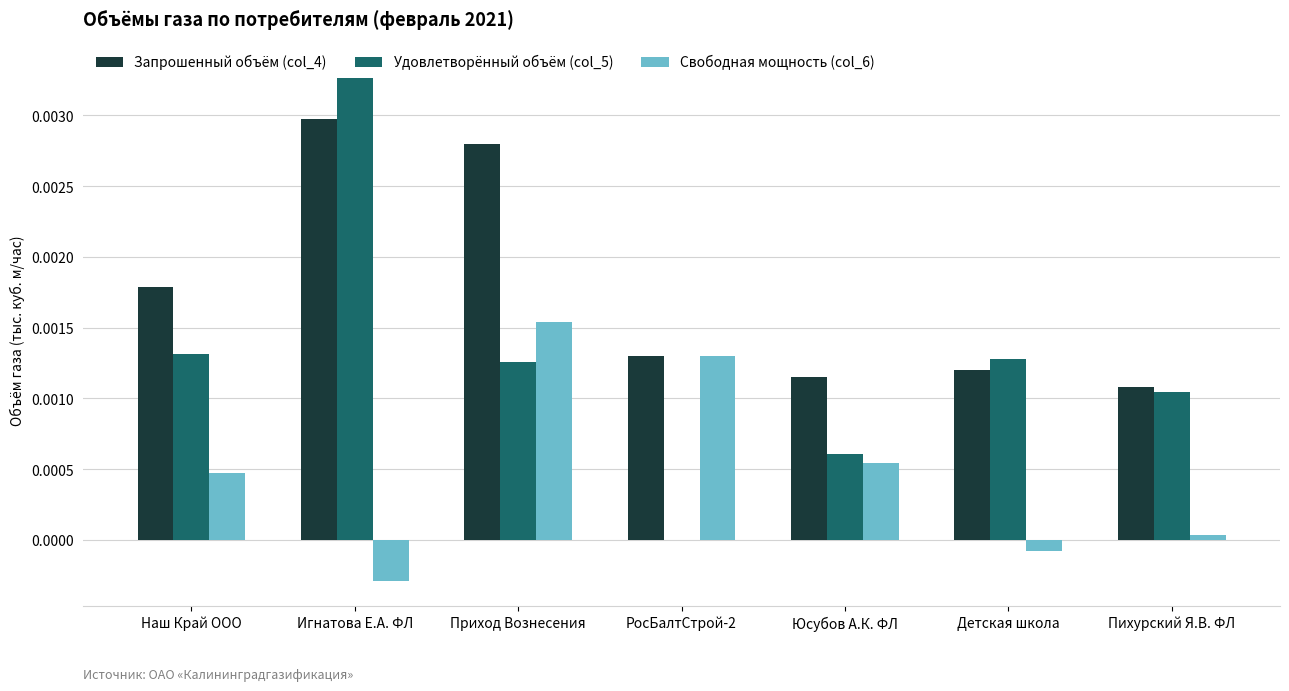

True or false: Удовлетворённый объём (col_5) has a value of 0.0 at РосБалтСтрой-2.

True